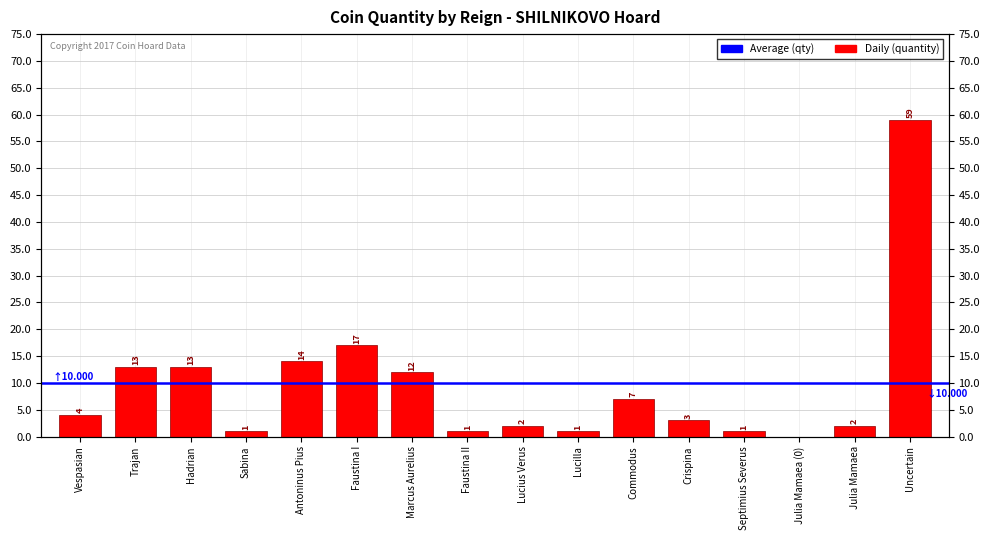

Is it true that the value at Uncertain is 81?

False